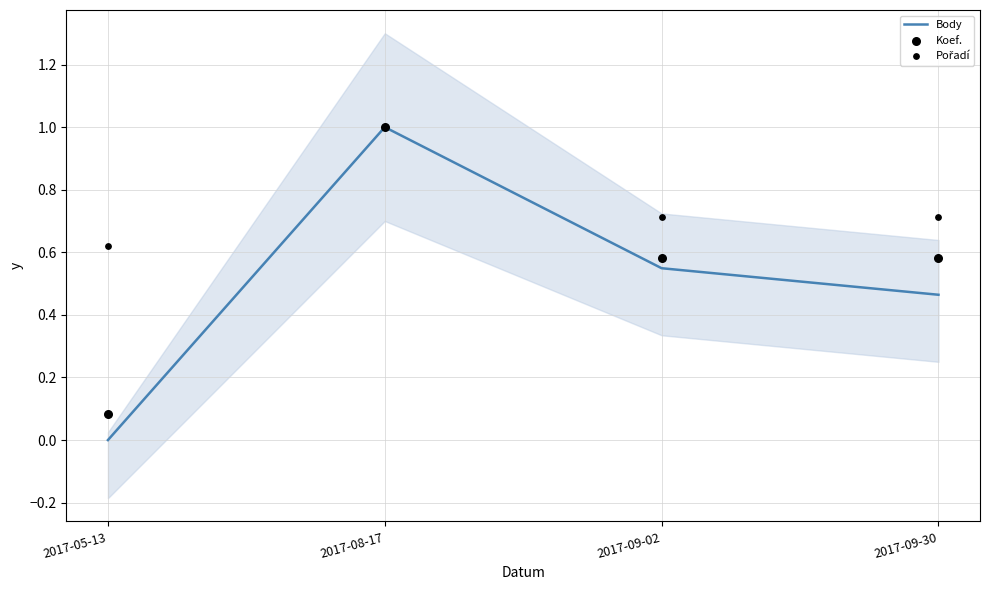

Which series reaches the maximum Y coordinate?

Body